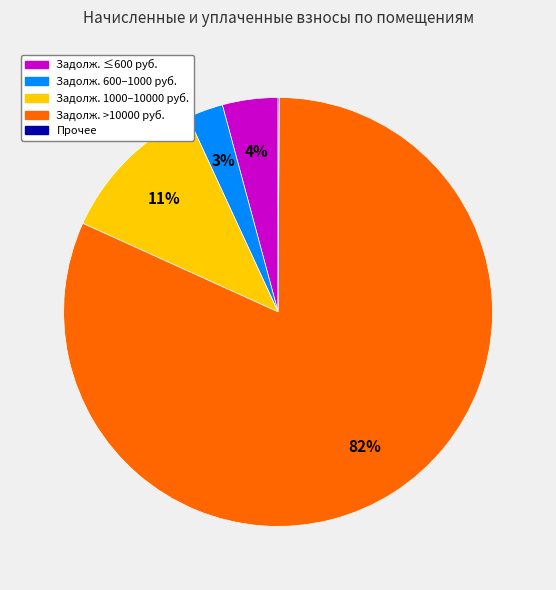

Does any single category account for the majority?

Yes